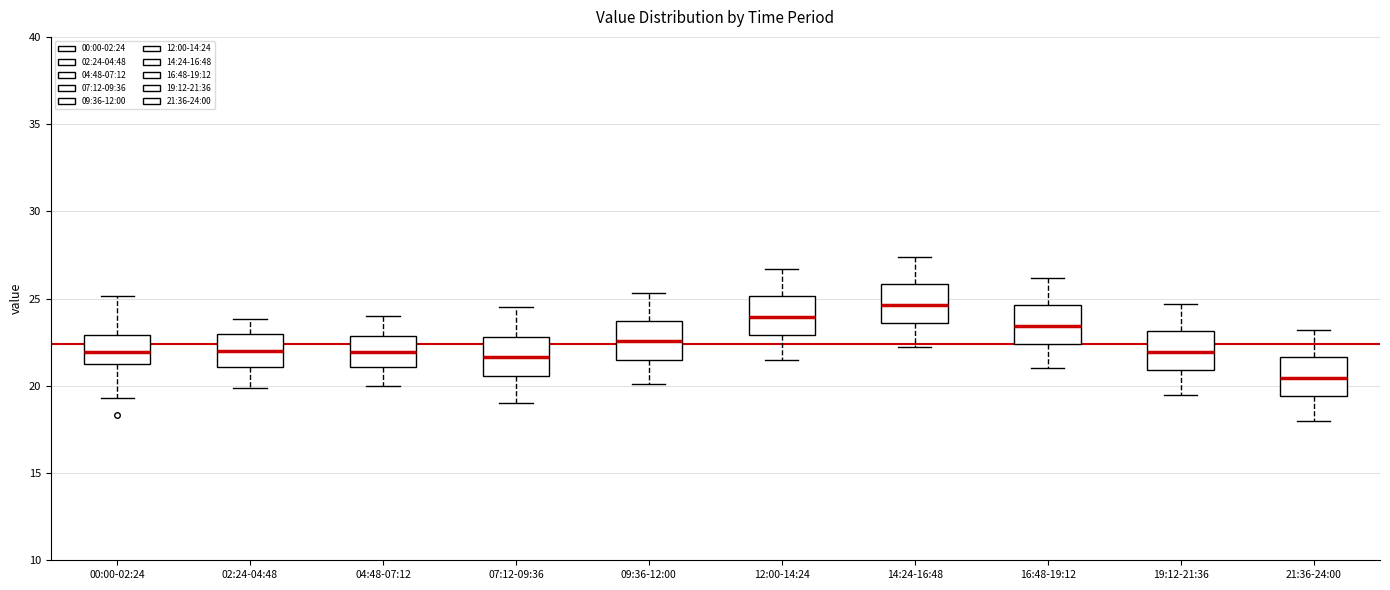

Reading left to right, transcribe this box plot: for each box, give where its median line is, the range the box spans, and where its two whiskers end, as read against the y-axis. The values are not printed on the chart, so give them approximately, as read against the axis.

00:00-02:24: median 22.0, box 21.0 to 23.0, whiskers 19.5 to 25.0
02:24-04:48: median 22.0, box 21.0 to 23.0, whiskers 20.0 to 24.0
04:48-07:12: median 22.0, box 21.0 to 23.0, whiskers 20.0 to 24.0
07:12-09:36: median 21.5, box 20.5 to 23.0, whiskers 19.0 to 24.5
09:36-12:00: median 22.5, box 21.5 to 23.5, whiskers 20.0 to 25.5
12:00-14:24: median 24.0, box 23.0 to 25.0, whiskers 21.5 to 26.5
14:24-16:48: median 24.5, box 23.5 to 26.0, whiskers 22.0 to 27.5
16:48-19:12: median 23.5, box 22.5 to 24.5, whiskers 21.0 to 26.0
19:12-21:36: median 22.0, box 21.0 to 23.0, whiskers 19.5 to 24.5
21:36-24:00: median 20.5, box 19.5 to 21.5, whiskers 18.0 to 23.0